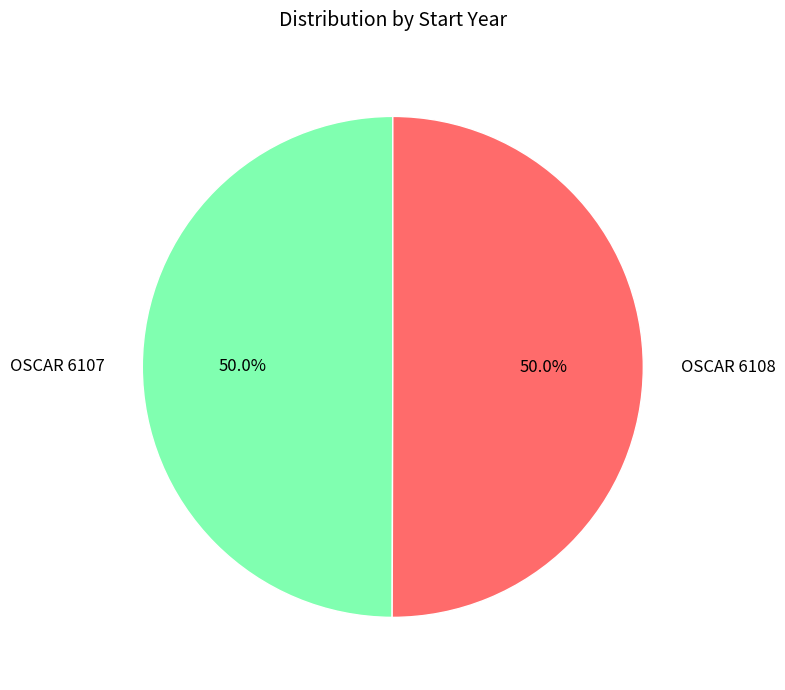

What is the ratio of the value at OSCAR 6108 to the value at OSCAR 6107?

1.0